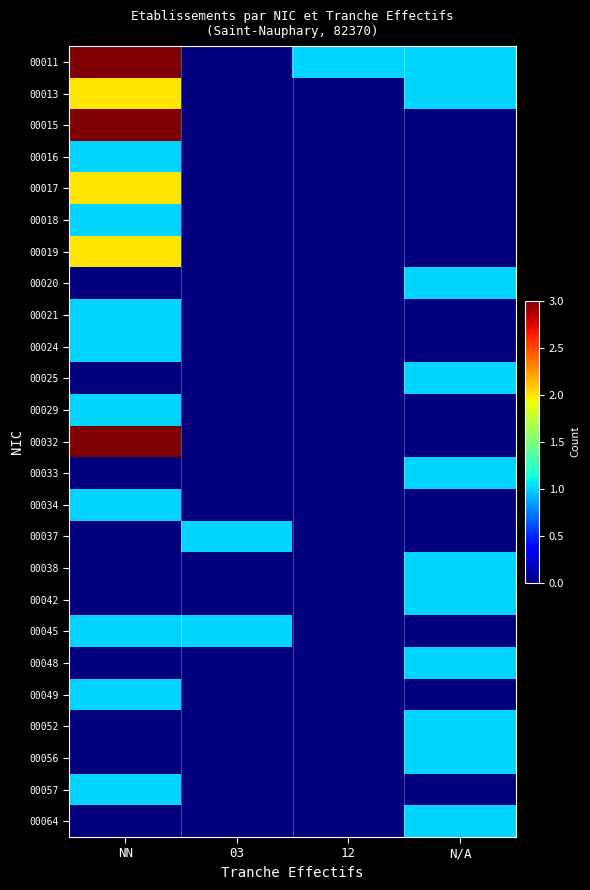

At how many categories does at least one series exceed 1?

1